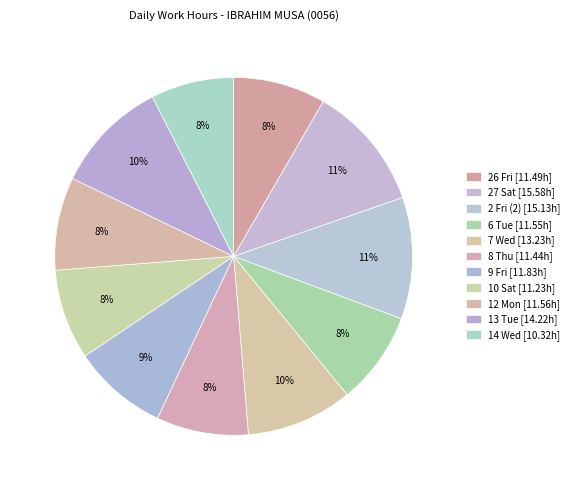

Count the number of slices in the pie.

11